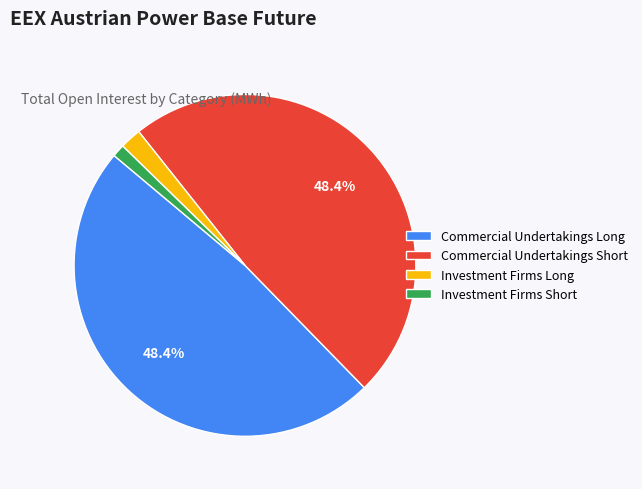

True or false: Investment Firms Short accounts for 11% of the total.

False